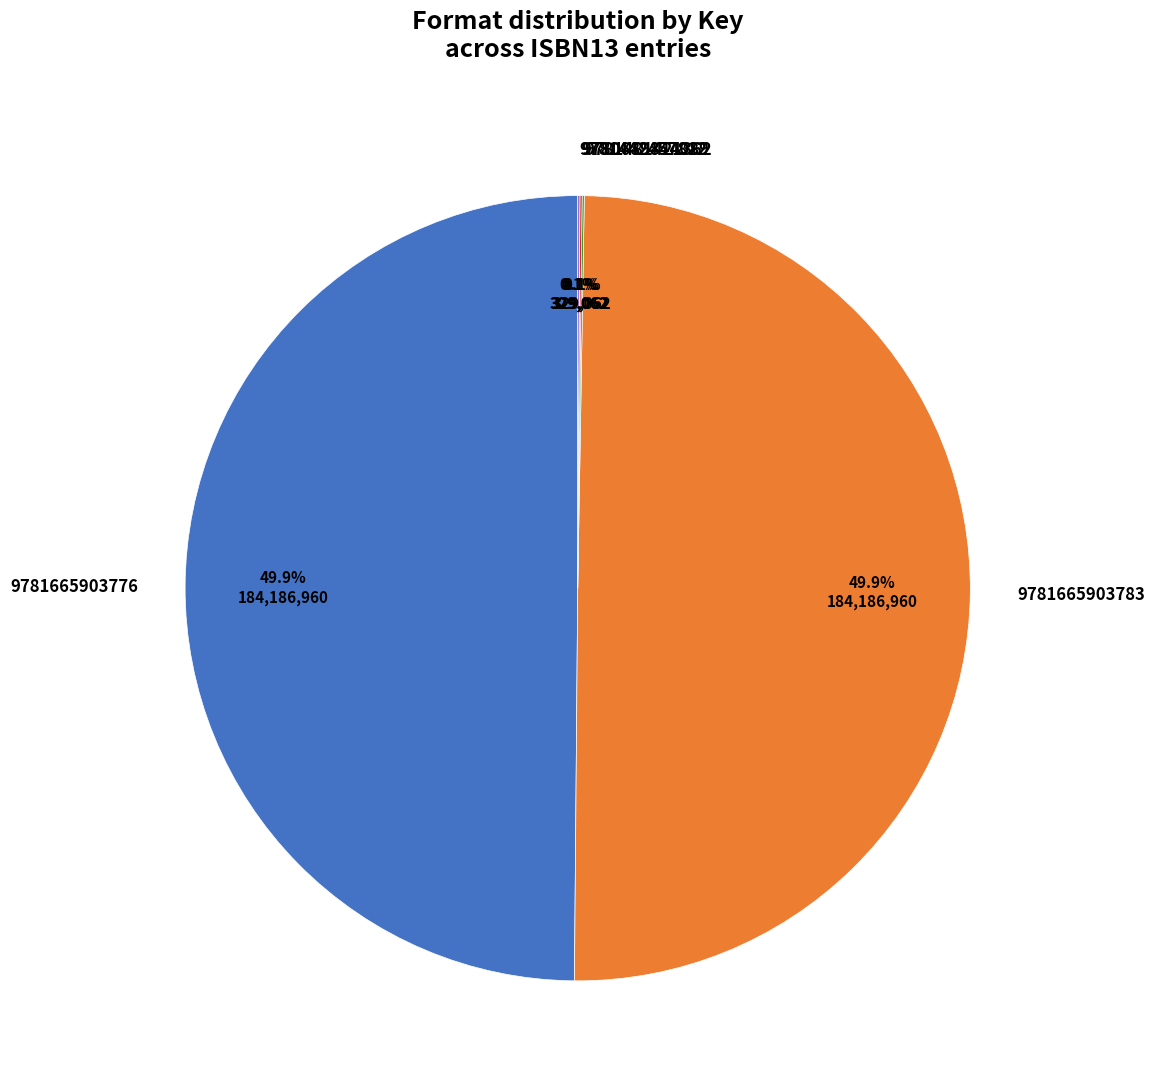

Is 9781665903776 the majority of the pie?

No